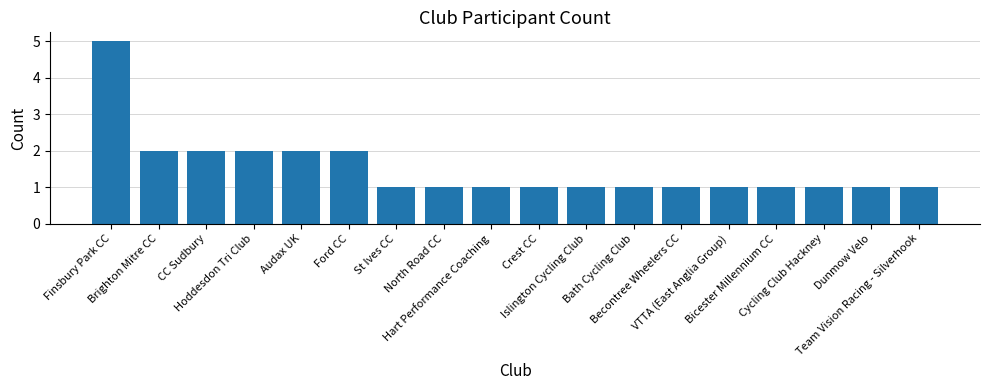

At which category does the chart reach its peak across all series?

Finsbury Park CC